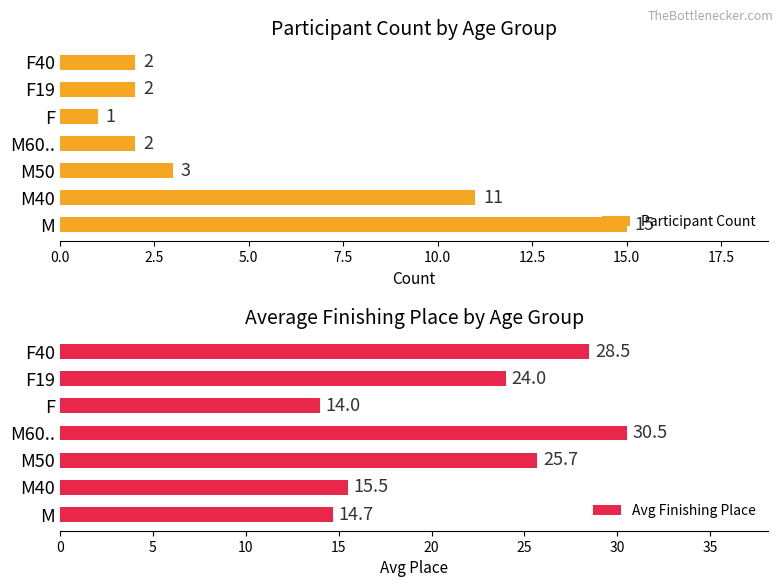

Does the chart contain any negative values?

No